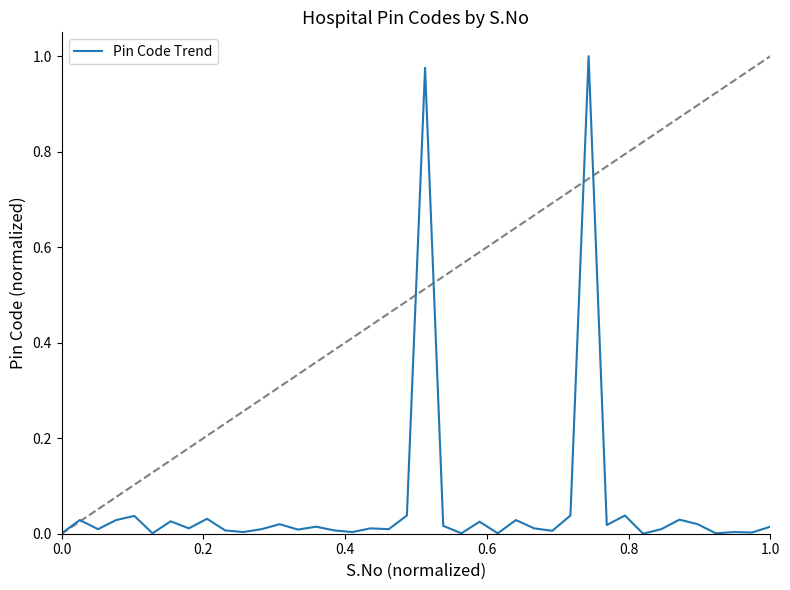

How many lines are shown in the chart?

1